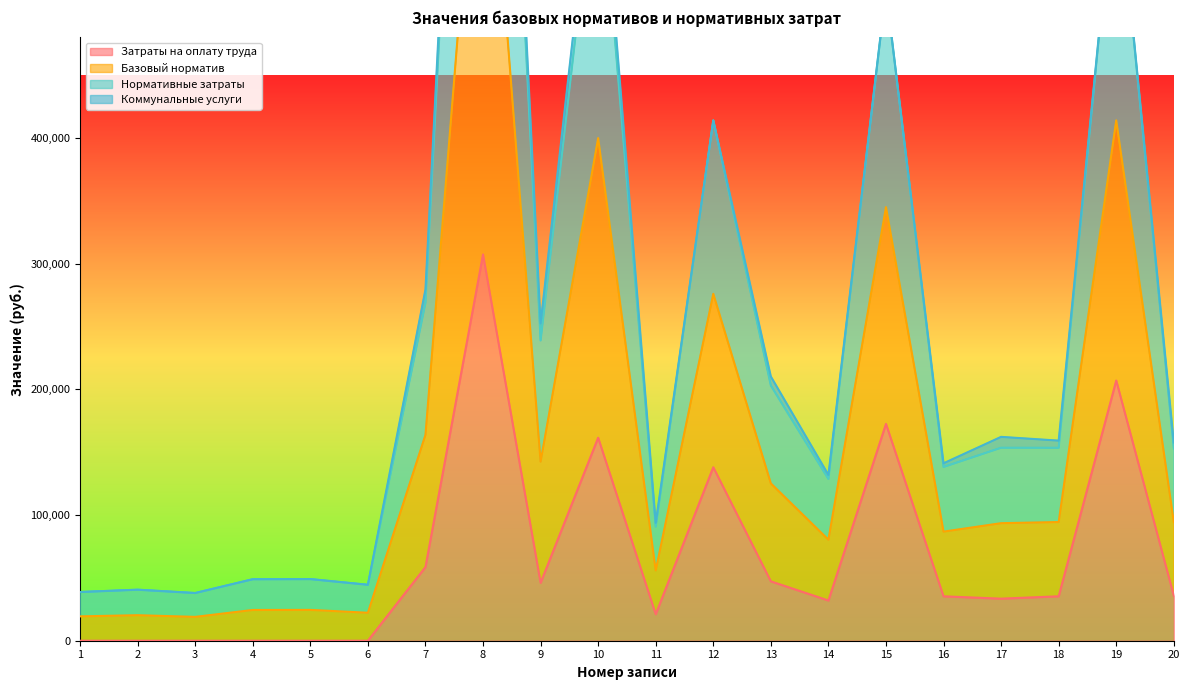

What is the value of the Нормативные затраты point at the 19th from the left?

620969.4